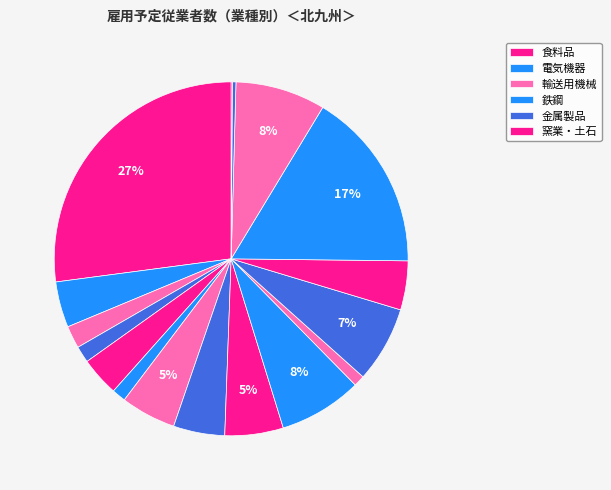

Is there a majority slice in this chart?

No